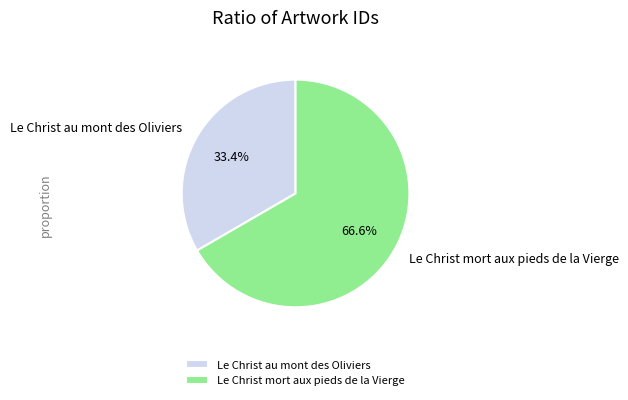

To the nearest percent, what percentage of the pie is Le Christ mort aux pieds de la Vierge?

67%